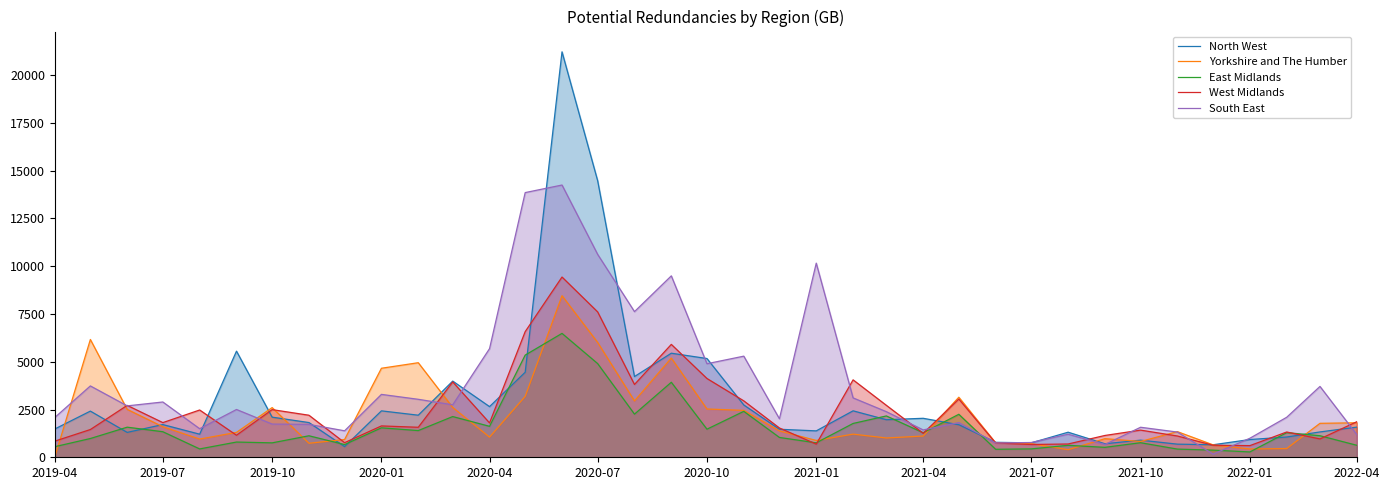

Where is North West nearest to the value 10888?

2020-07